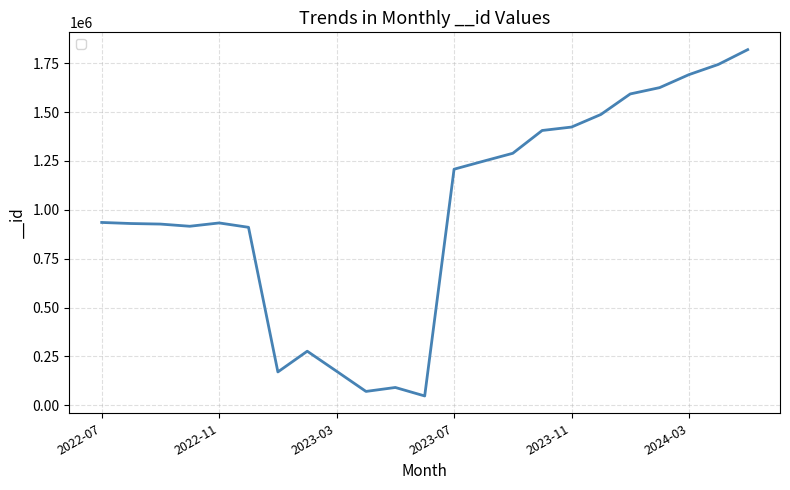

What is the difference between the maximum and minimum values?

1771738